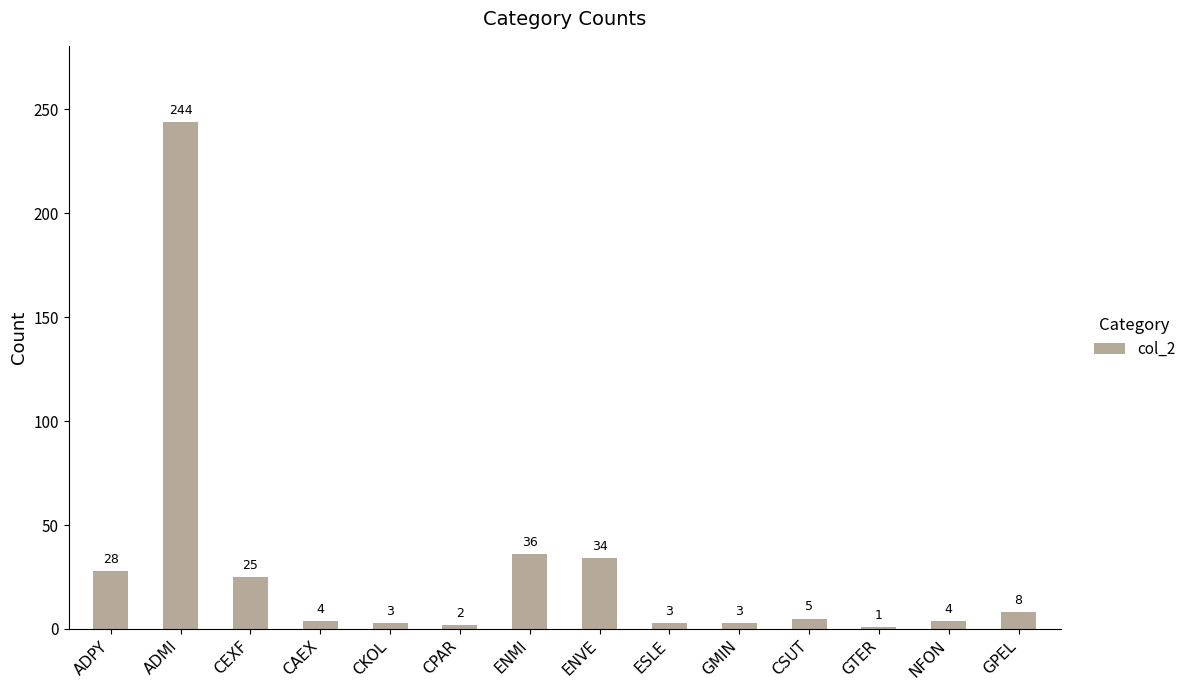

The value at ADPY is 28. True or false?

True